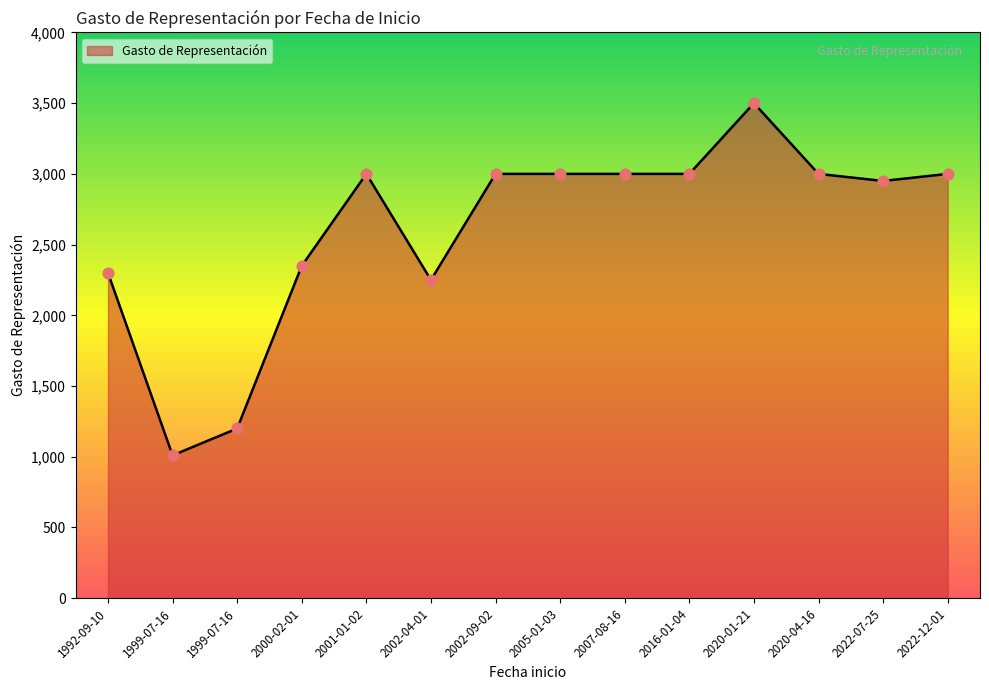

Which has a higher value, 2002-04-01 or 2000-02-01?

2000-02-01